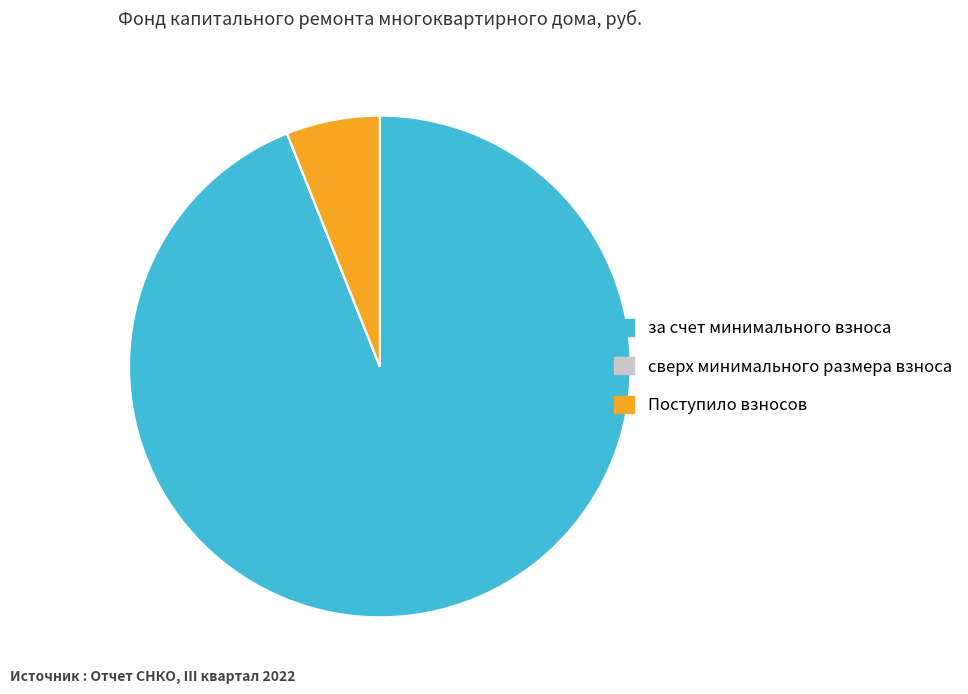

Do за счет минимального взноса and Поступило взносов together represent more than half of the pie?

Yes